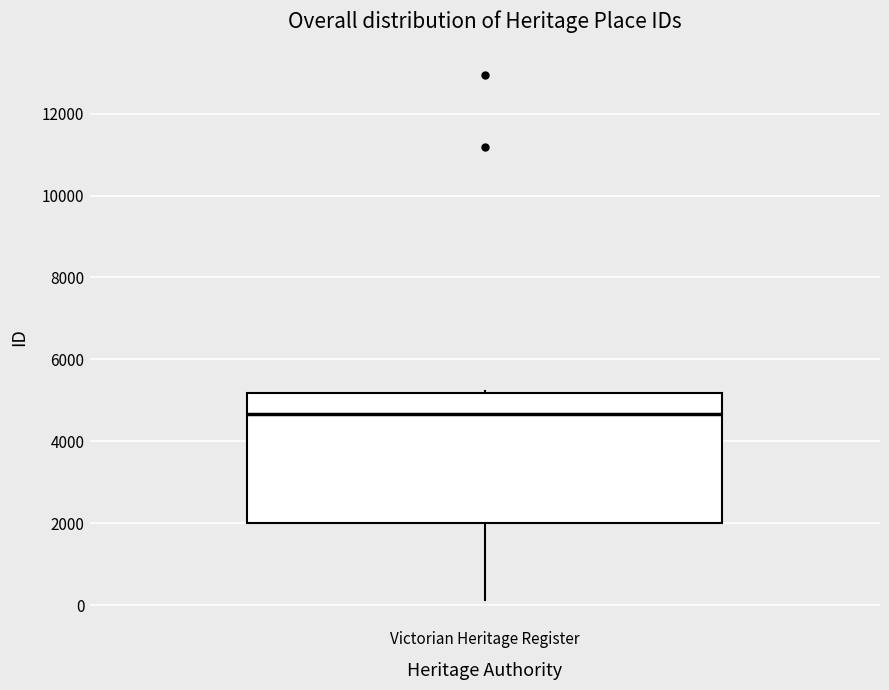

Read this box plot against the y-axis: the position of the median line, the range covered by the box, and the ends of both whiskers. The values are not printed on the chart, so give them approximately, as read against the axis.

median 4600, box 2000 to 5200, whiskers 200 to 5200